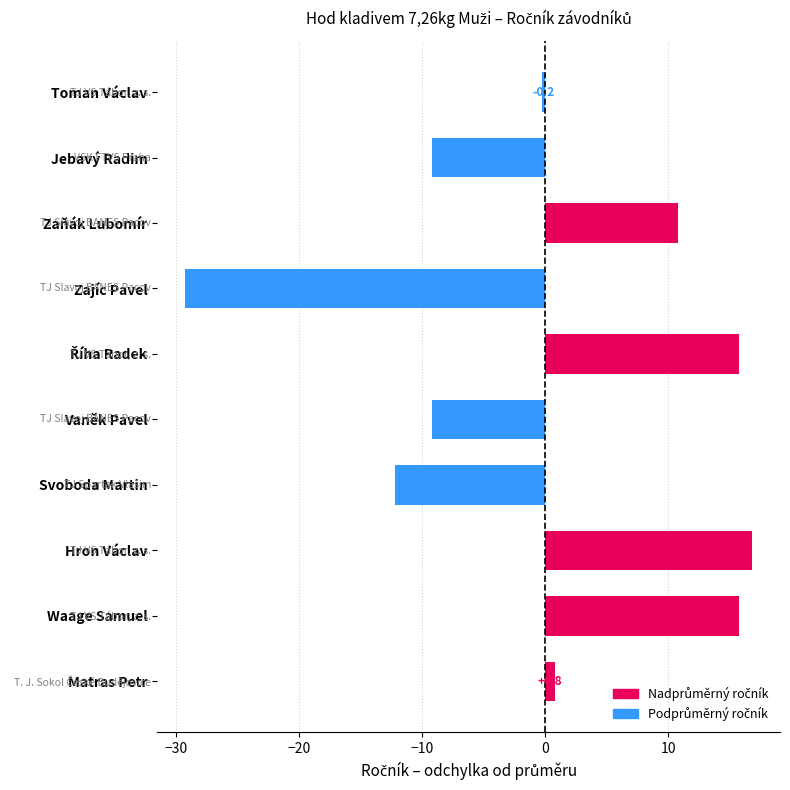

What is the difference between the maximum and second lowest values?

29.0